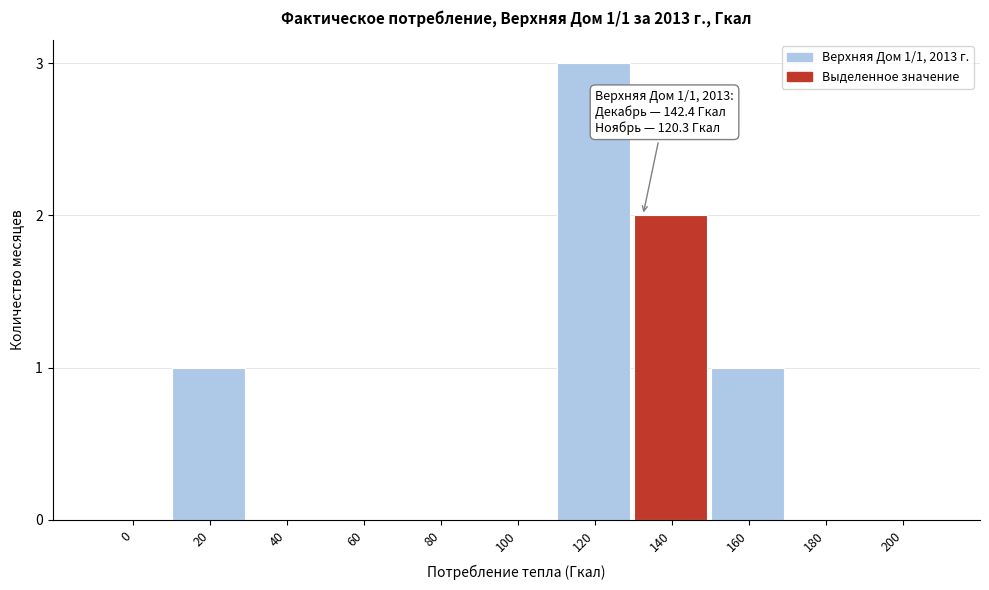

Reading left to right, extract all data points from this chart.

0=0	20=1	40=0	60=0	80=0	100=0	120=3	140=2	160=1	180=0	200=0